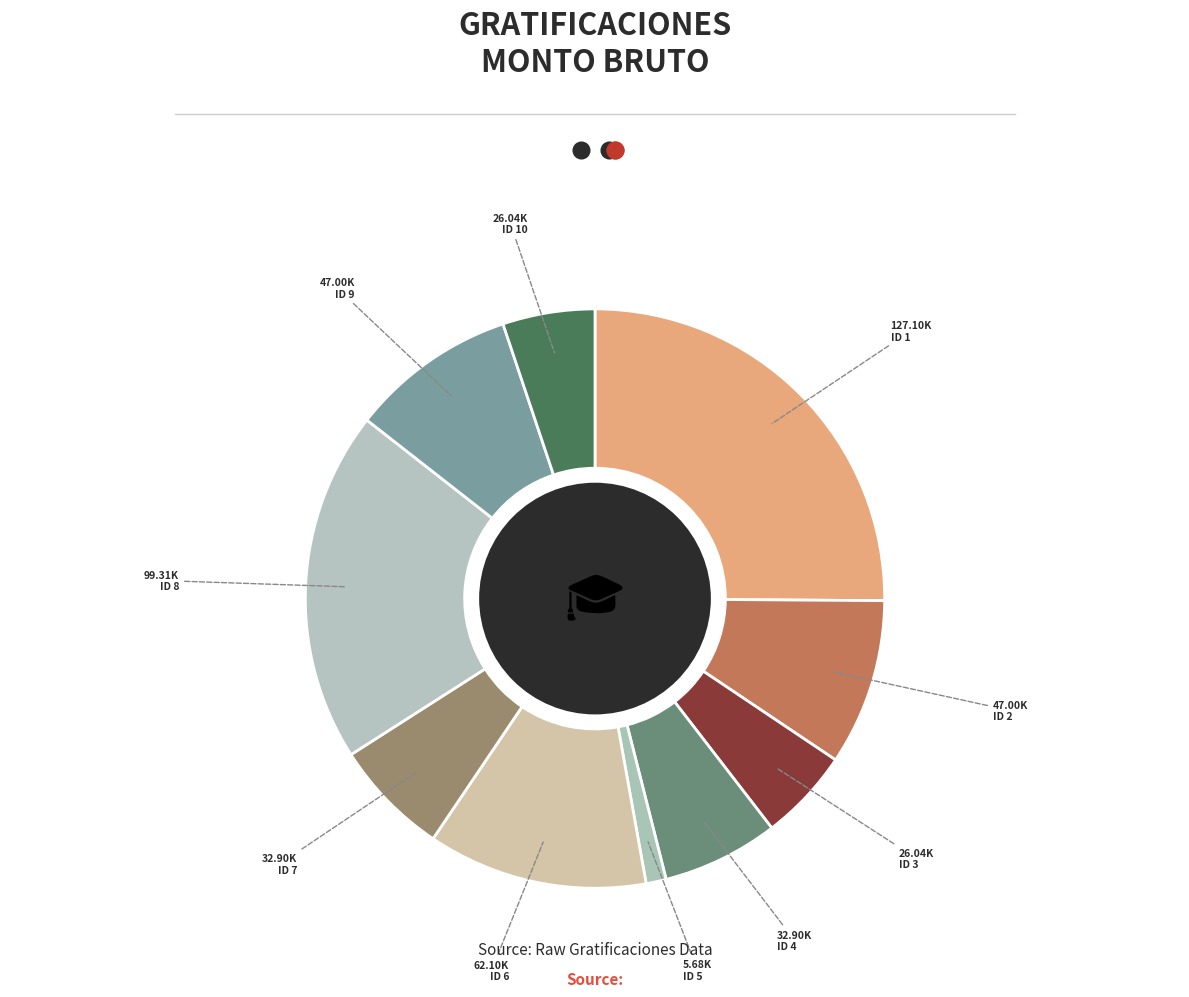

Which slice is the smallest?

ID 5